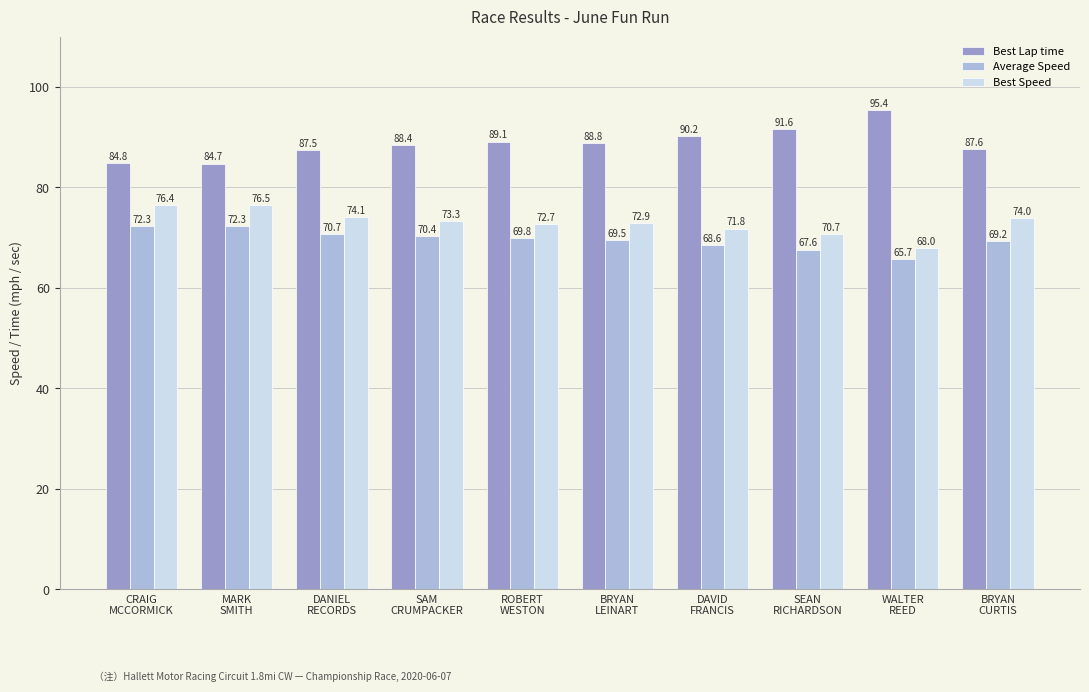

What is the sum of the Average Speed values at SAM
CRUMPACKER and DANIEL
RECORDS?

141.0